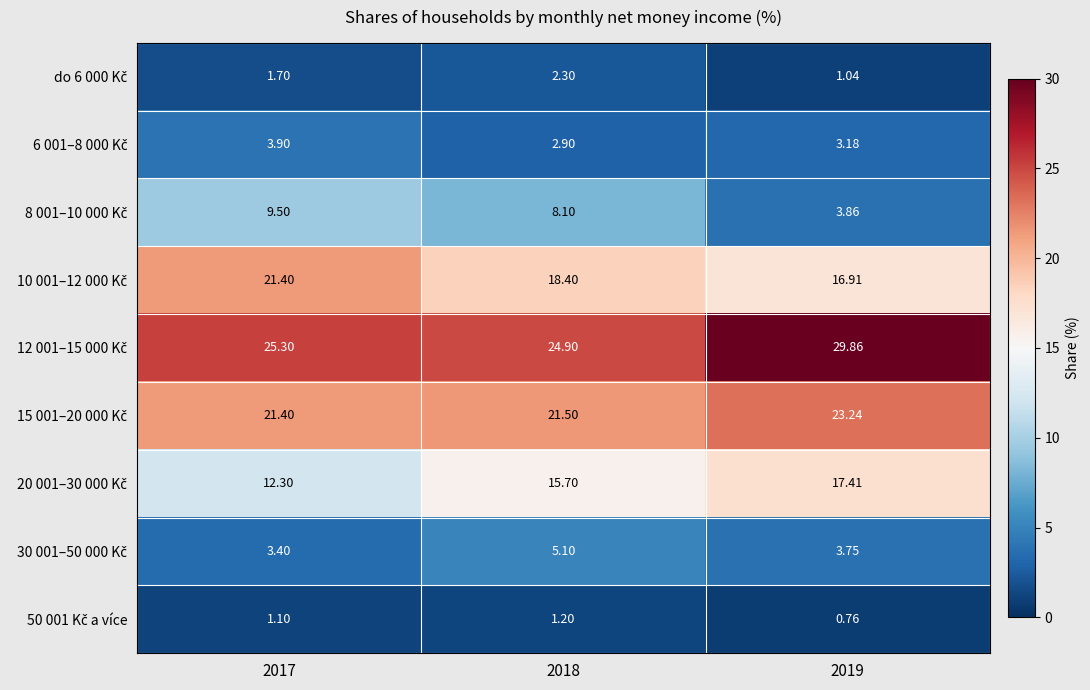

Between 2019 and 2018, which is larger?

2018